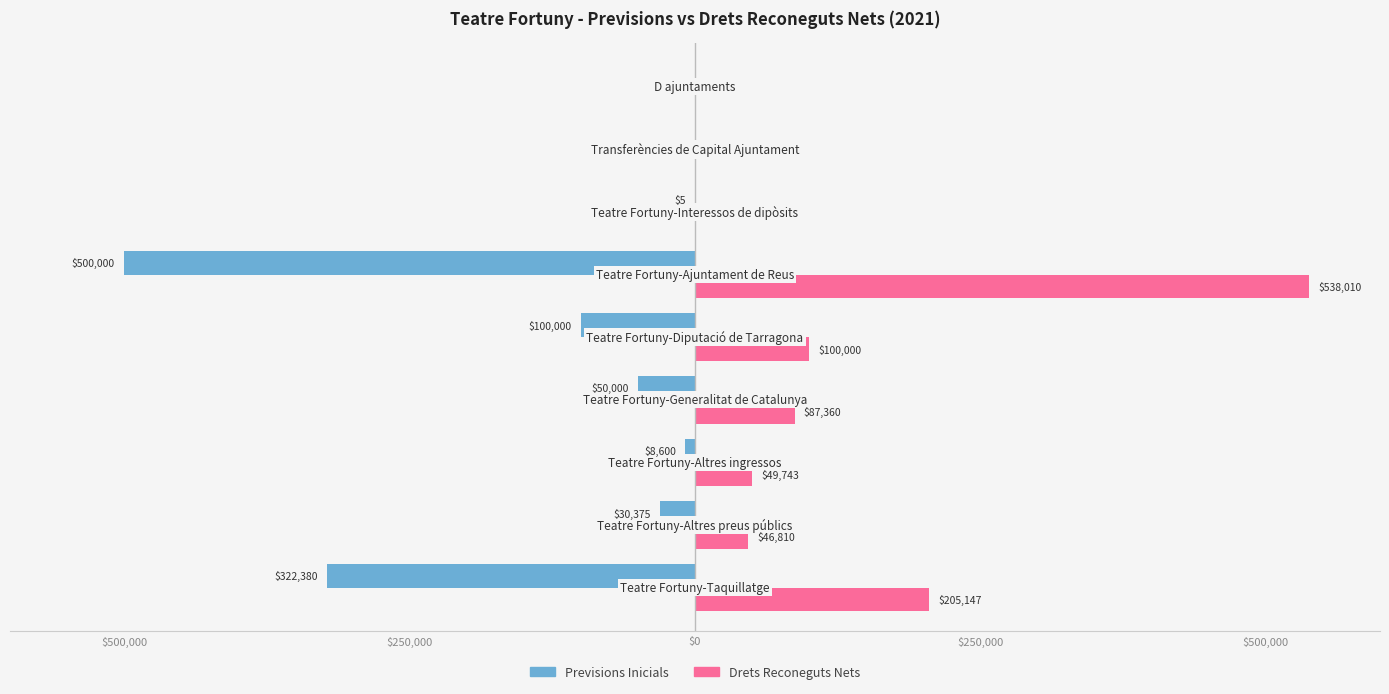

The value of Drets Reconeguts Nets at $500,000 is 137215.8. True or false?

False